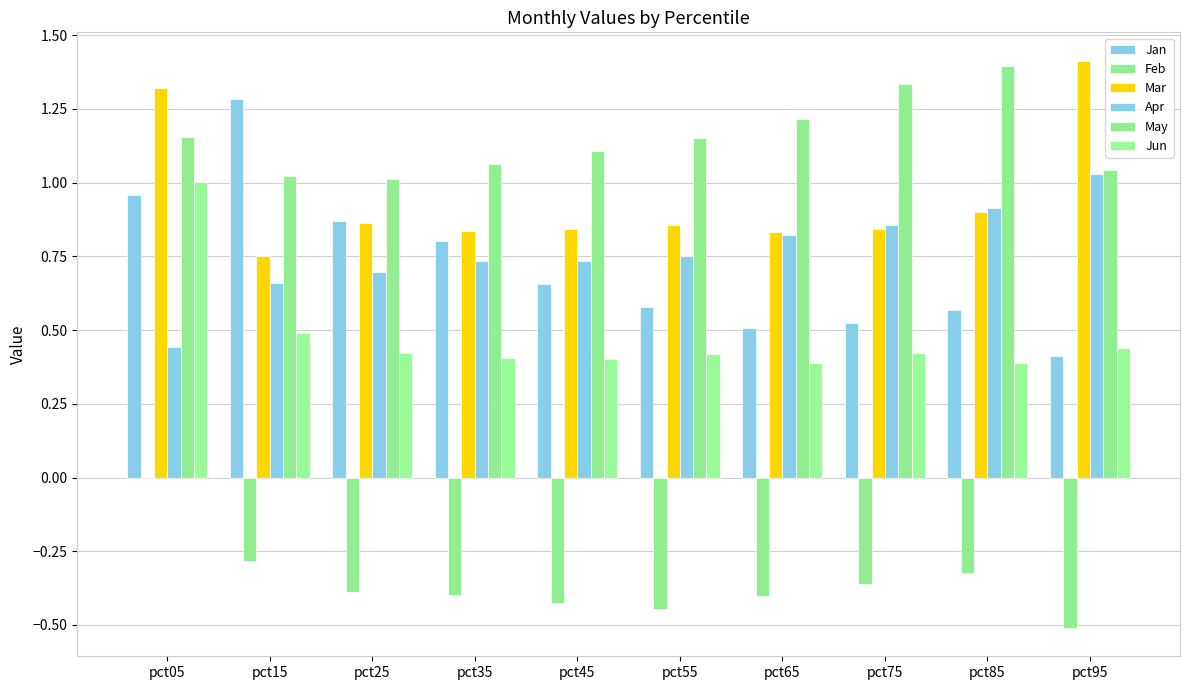

What is the sum of all Jan values?

7.2